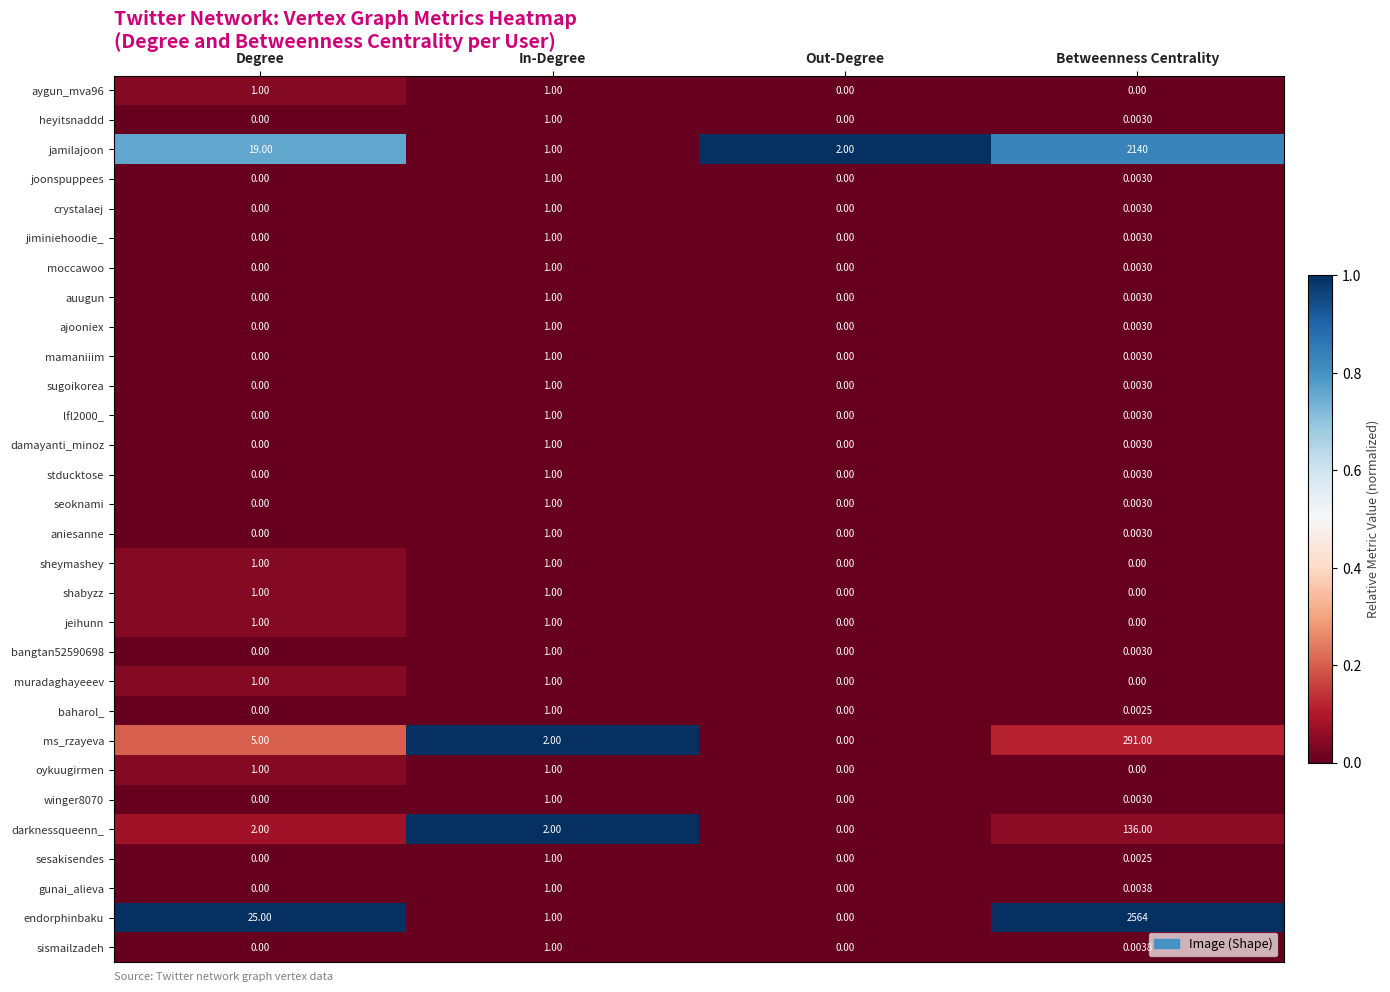

Which category has the highest value in the damayanti_minoz series?

In-Degree